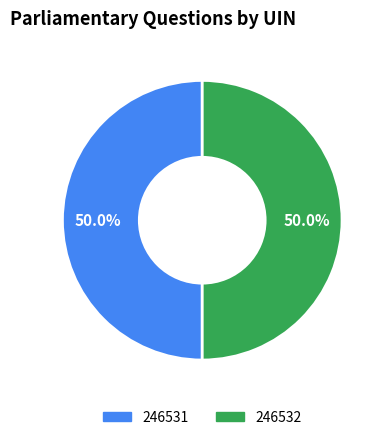

How much of the chart is everything except 246532?

50.0%